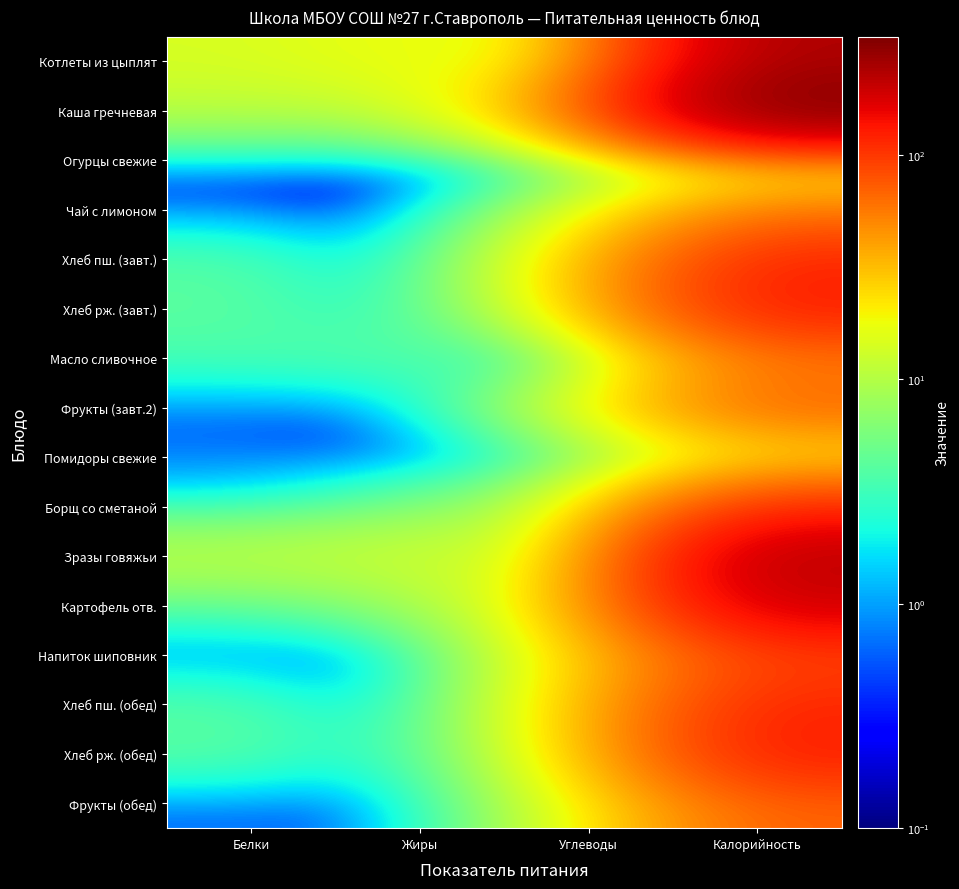

At how many categories does at least one series exceed 130?

1